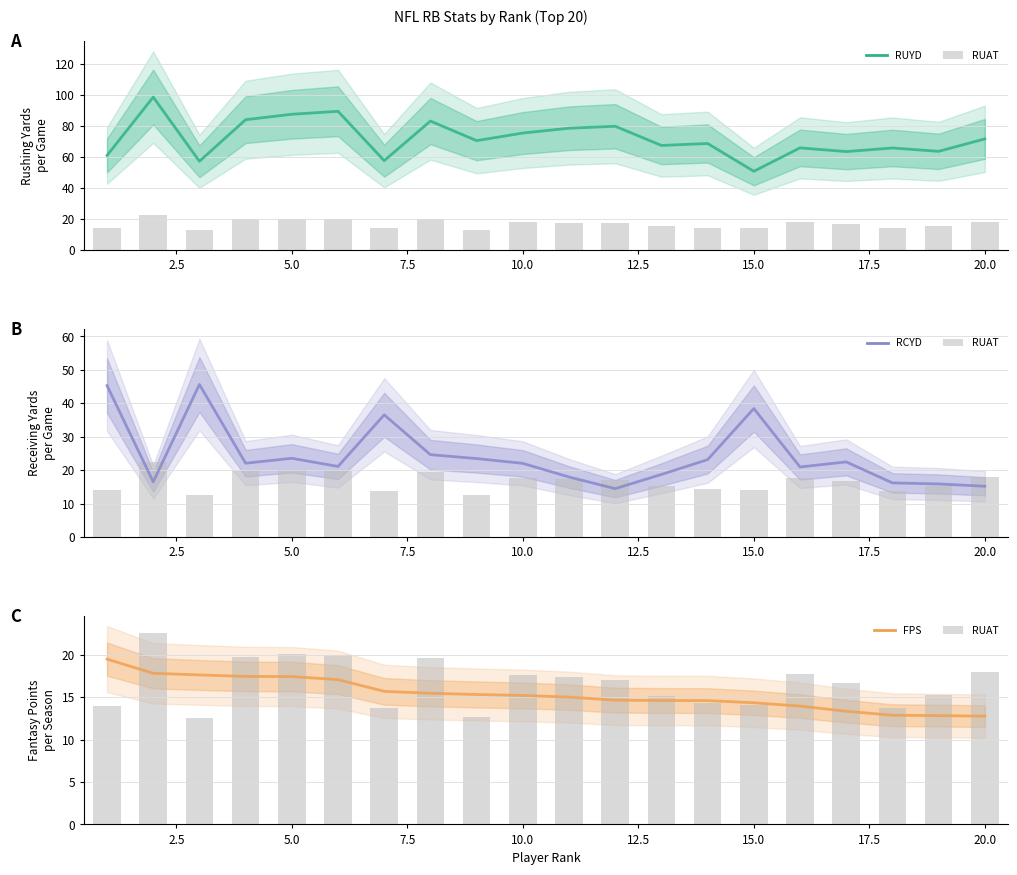

What is the average value of the FPS series?

15.4